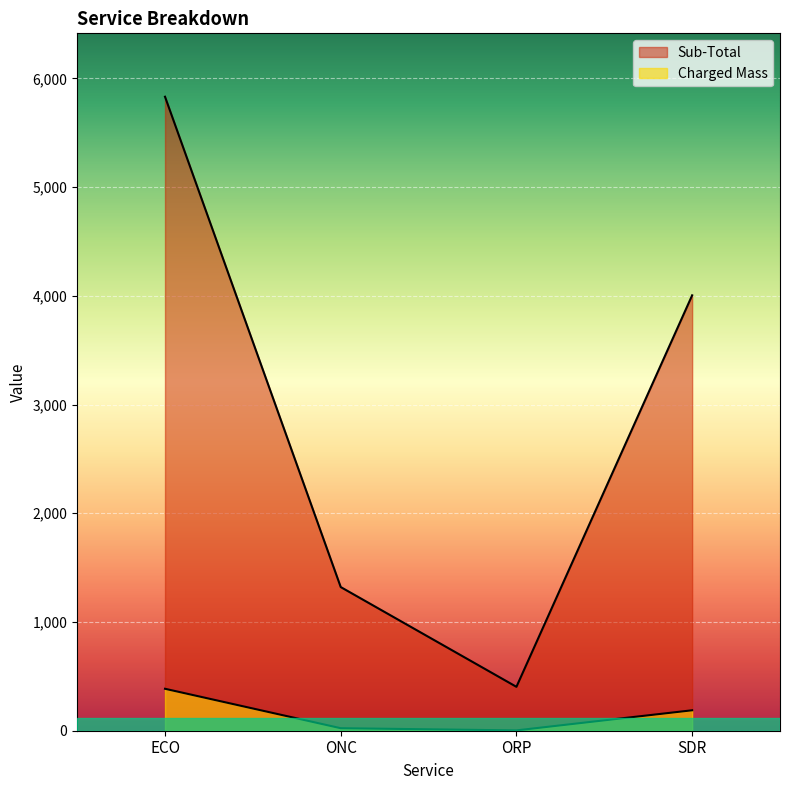

What value does the Charged Mass series have at ORP?

3.0